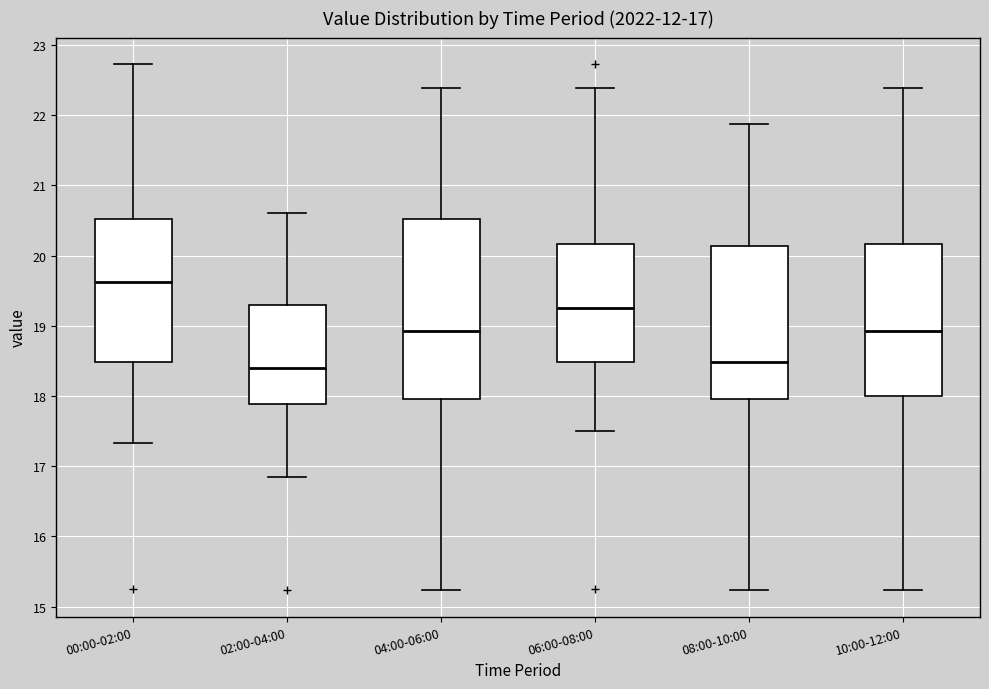

Which box is the tallest, from its lower edge to its upper edge?

04:00-06:00